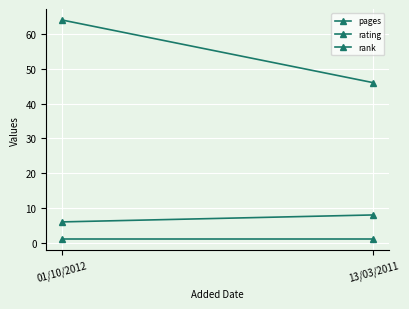

What is the label of the 1st point from the left?

01/10/2012